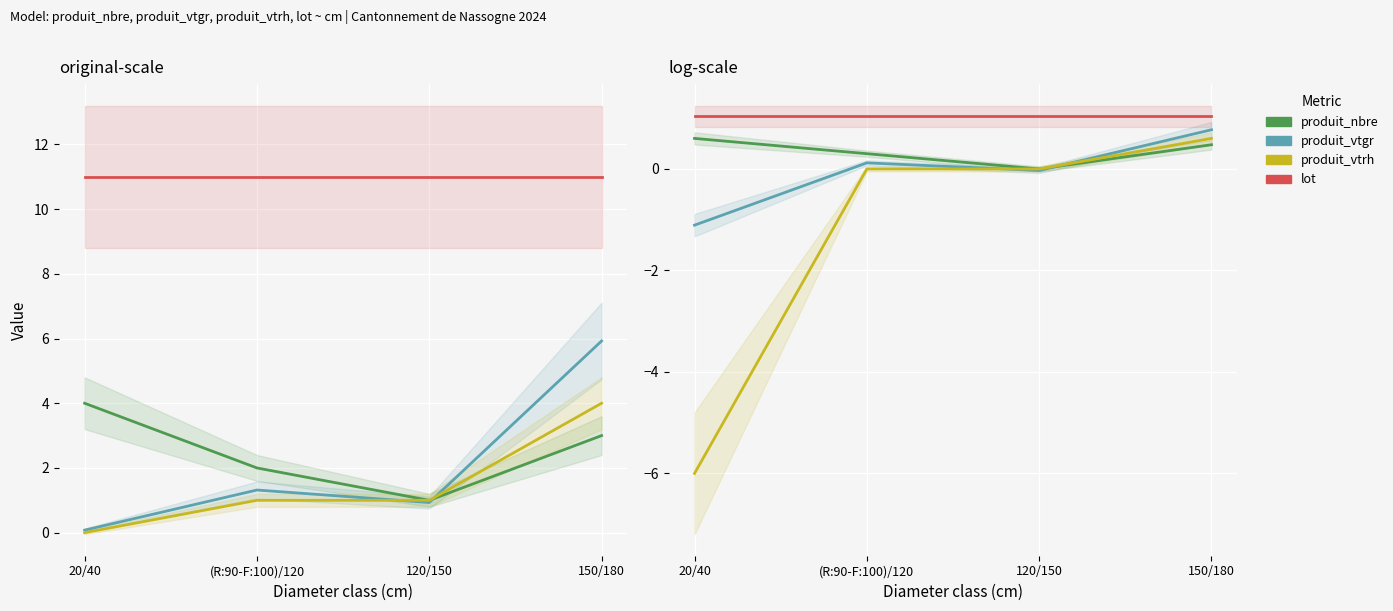

At which label does produit_vtgr first exceed 0?

(R:90-F:100)/120